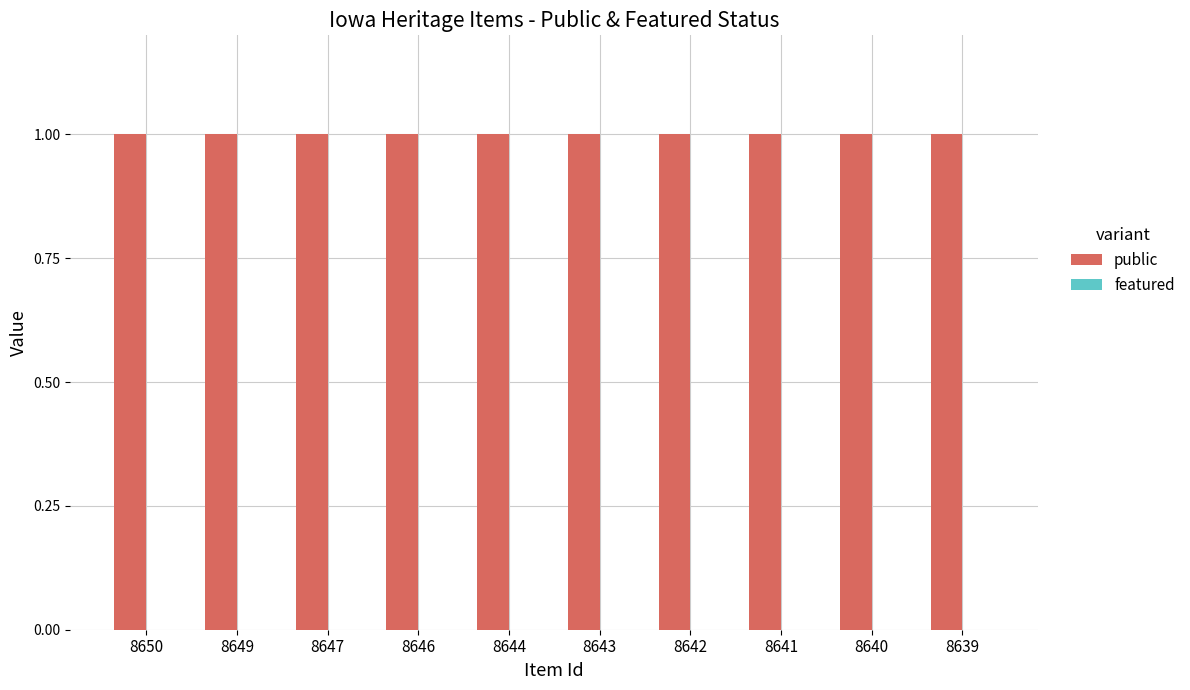

Reading left to right, list all the values displayed in this chart.

public: 1	1	1	1	1	1	1	1	1	1
featured: 0	0	0	0	0	0	0	0	0	0